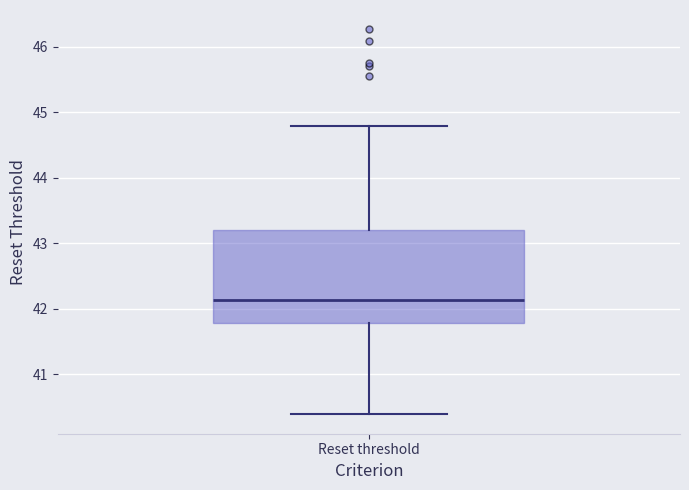

Where is the lower edge of the box for Reset threshold on the y-axis? The values are not printed on the chart, so give them approximately, as read against the axis.

41.8